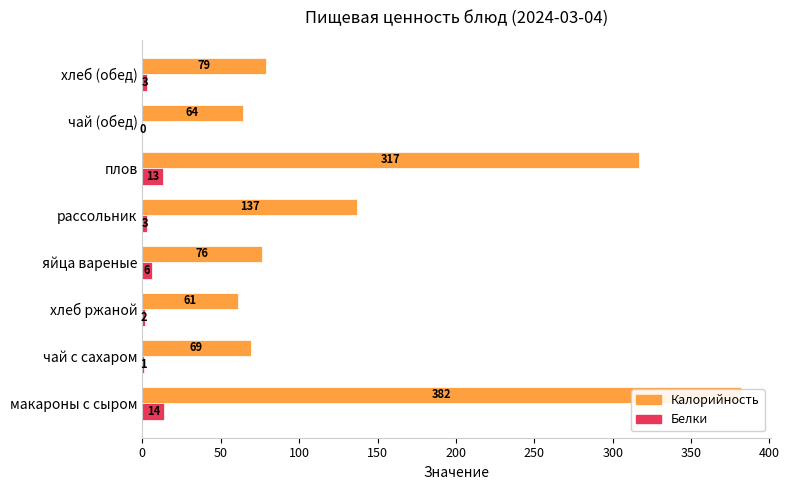

What is the difference between the maximum and minimum values in the Белки series?

14